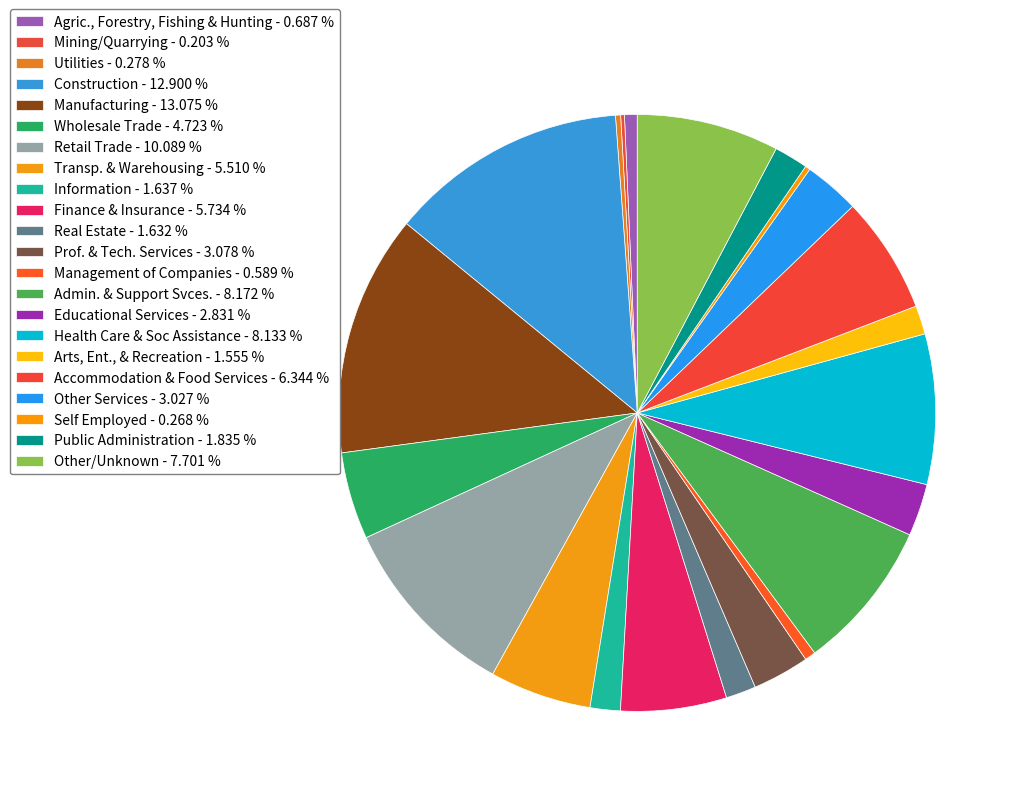

What percentage is the Transp. & Warehousing slice, to the nearest percent?

6%